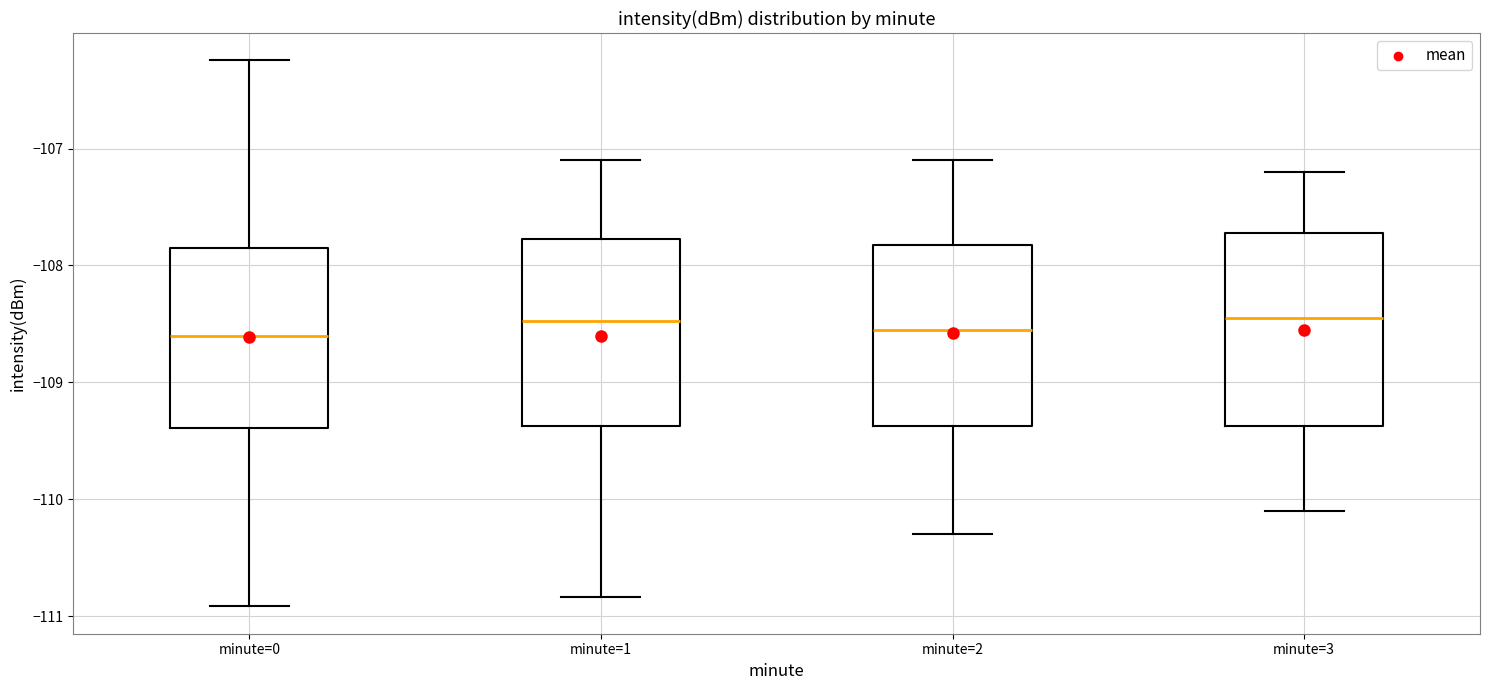

Where does the upper whisker of the box for minute=2 end on the y-axis? The values are not printed on the chart, so give them approximately, as read against the axis.

-107.1